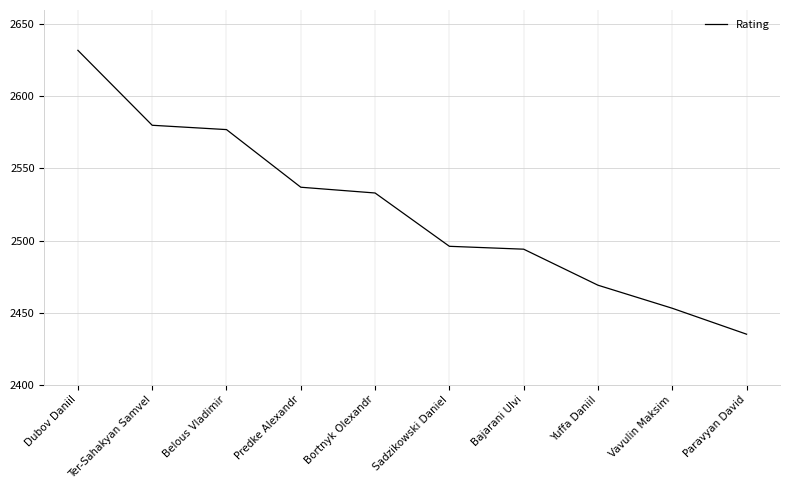

Which label corresponds to the largest value in the chart?

Dubov Daniil